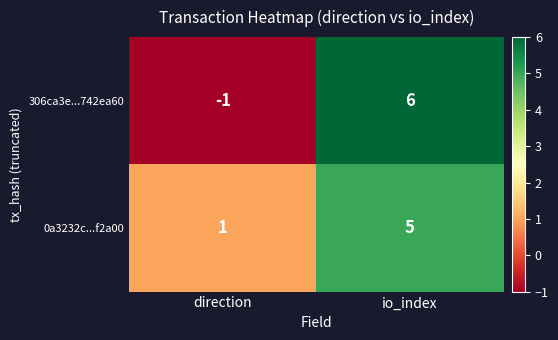

How many data points does each series have?

2